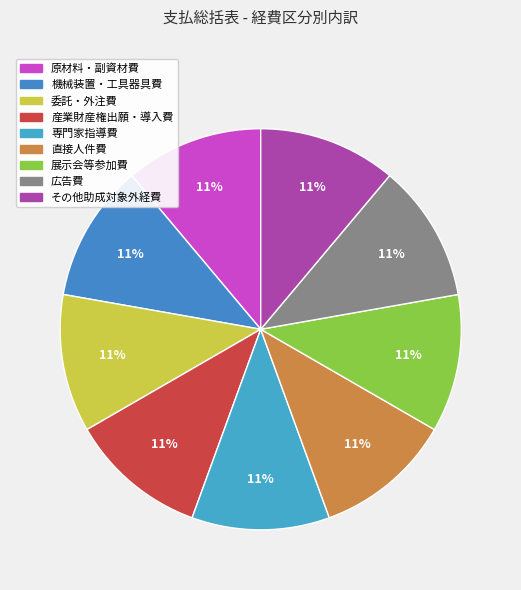

Which category has the biggest portion of the pie?

その他助成対象外経費